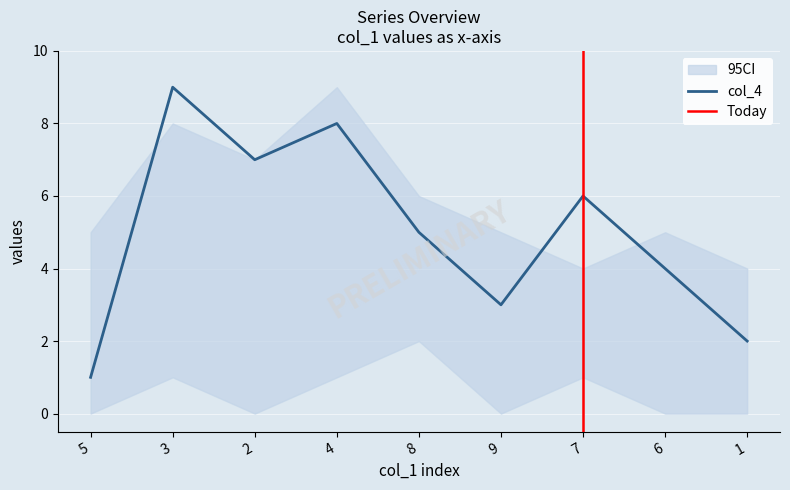

List the labels in order of col_4 value, largest first.

3, 4, 2, 7, 8, 6, 9, 1, 5